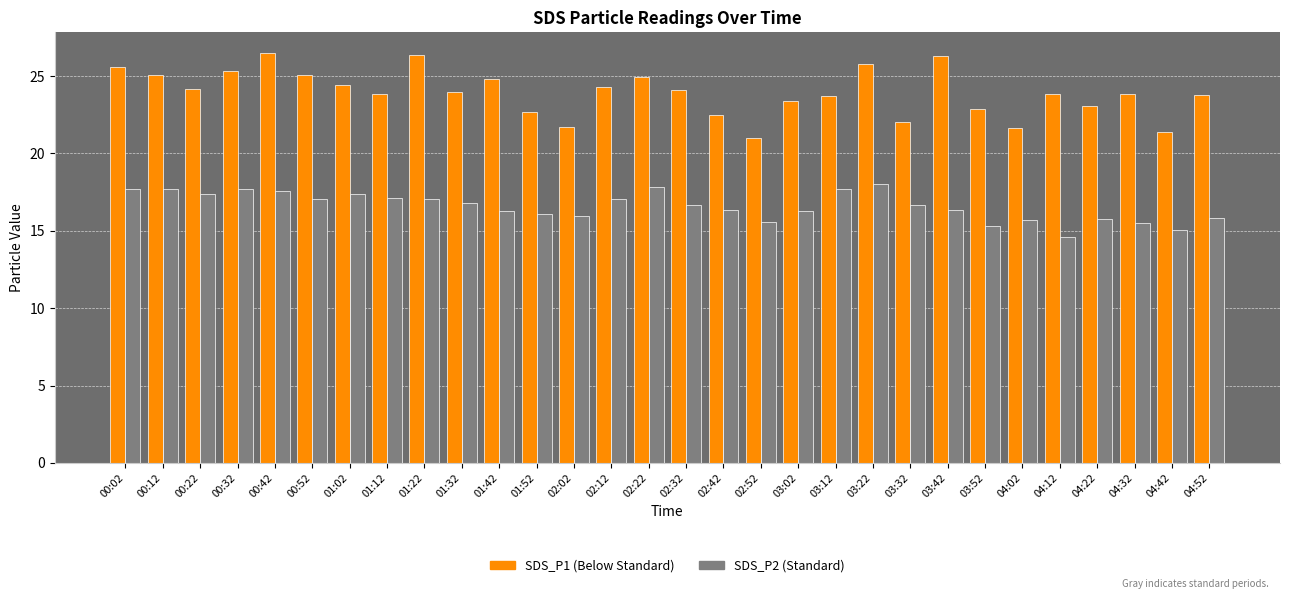

What is the total value across all series at 01:52?

38.8